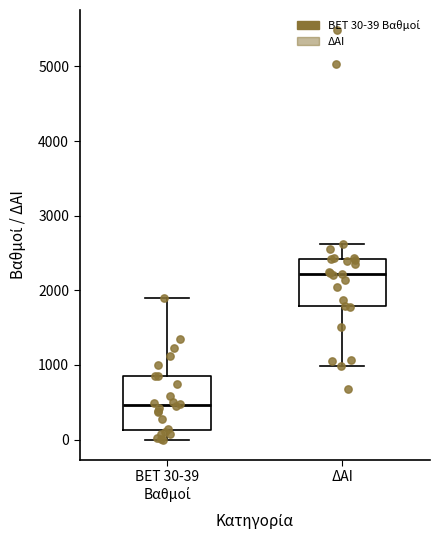

Which box has the lowest median line?

BET 30-39 Βαθμοί